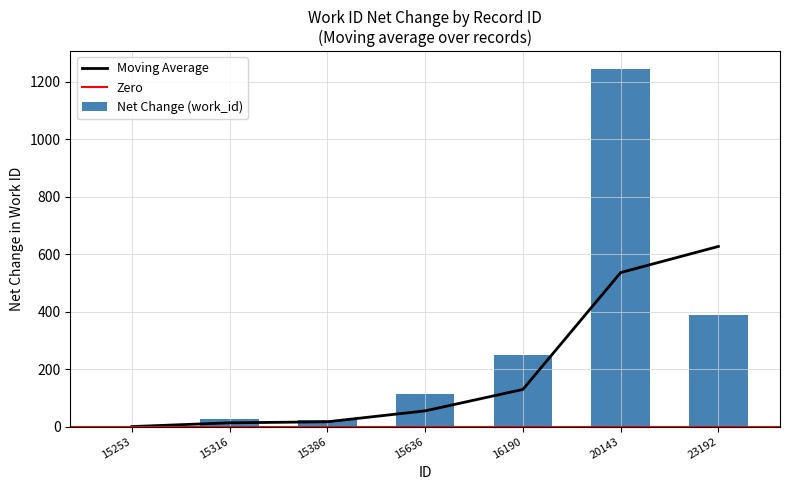

How many data points are less than 54?

3